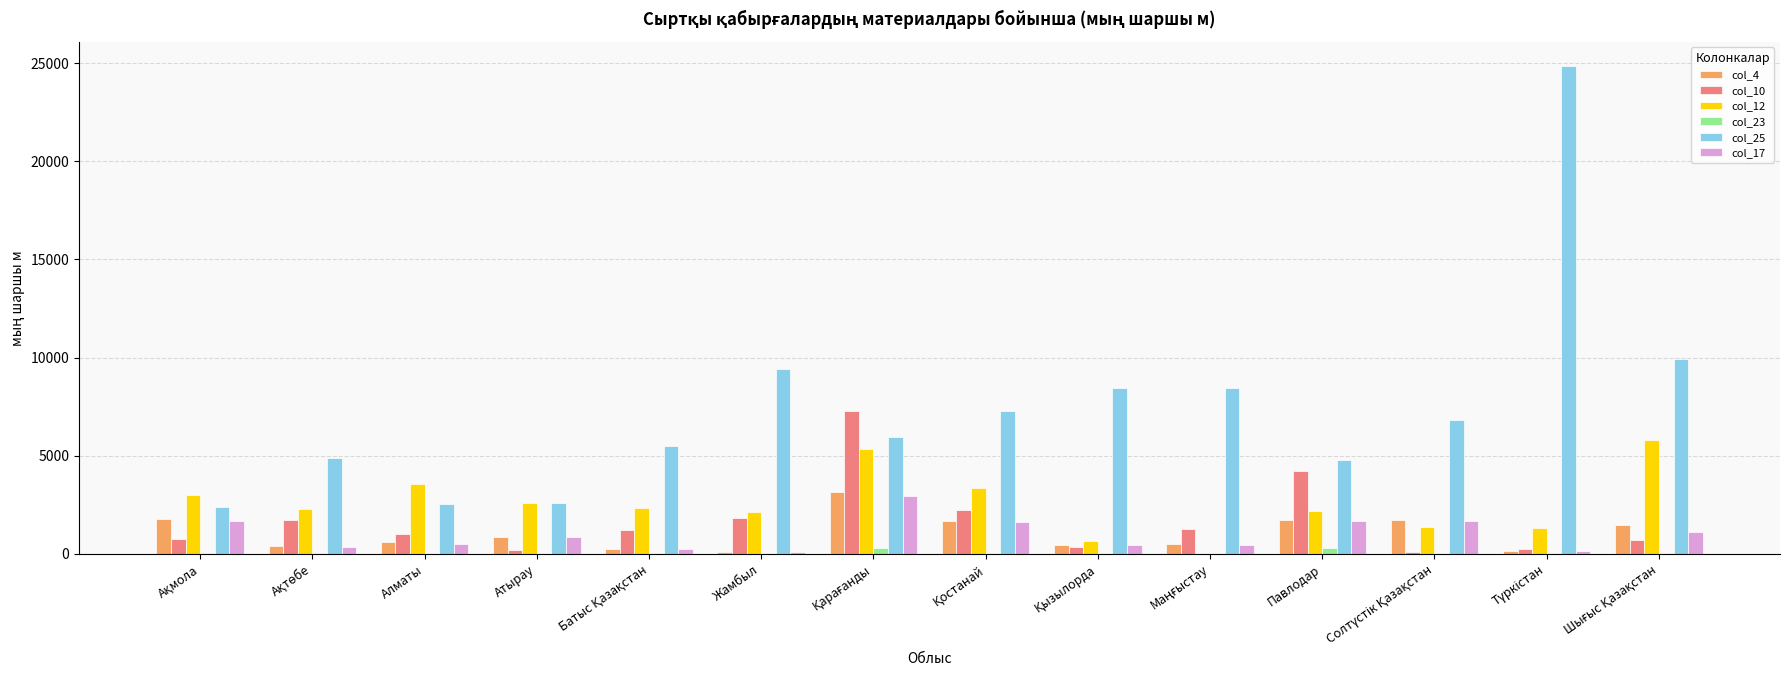

The value of col_25 at Алматы is 945.3. True or false?

False